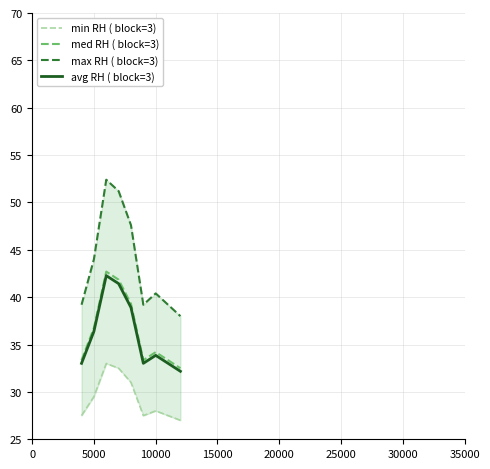

List the series in order of their peak value, highest first.

max RH ( block=3), med RH ( block=3), avg RH ( block=3), min RH ( block=3)